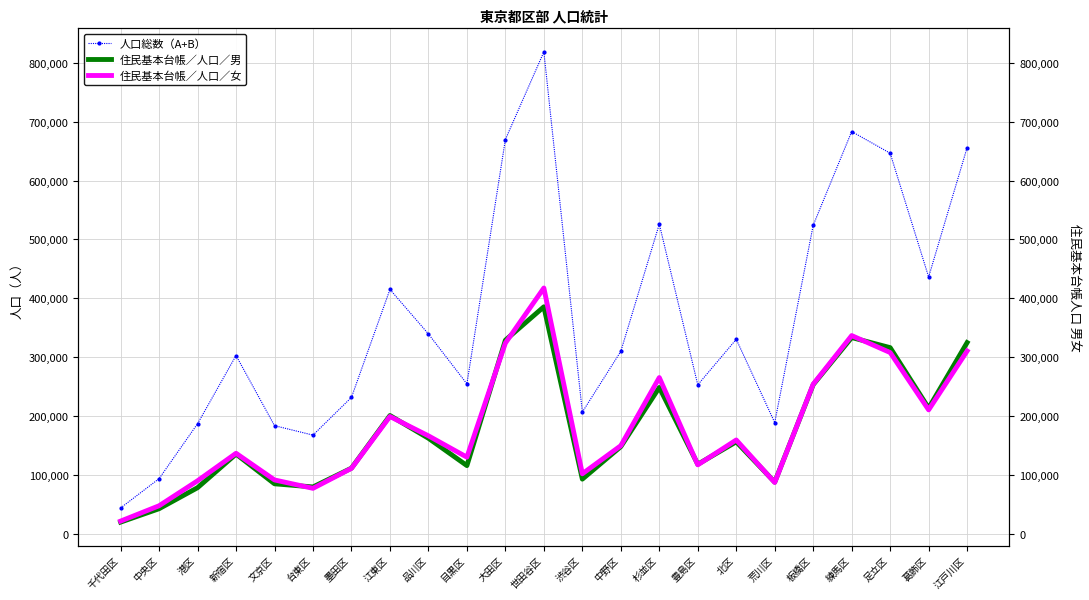

True or false: 人口総数（A+B） has a value of 446508 at 目黒区.

False